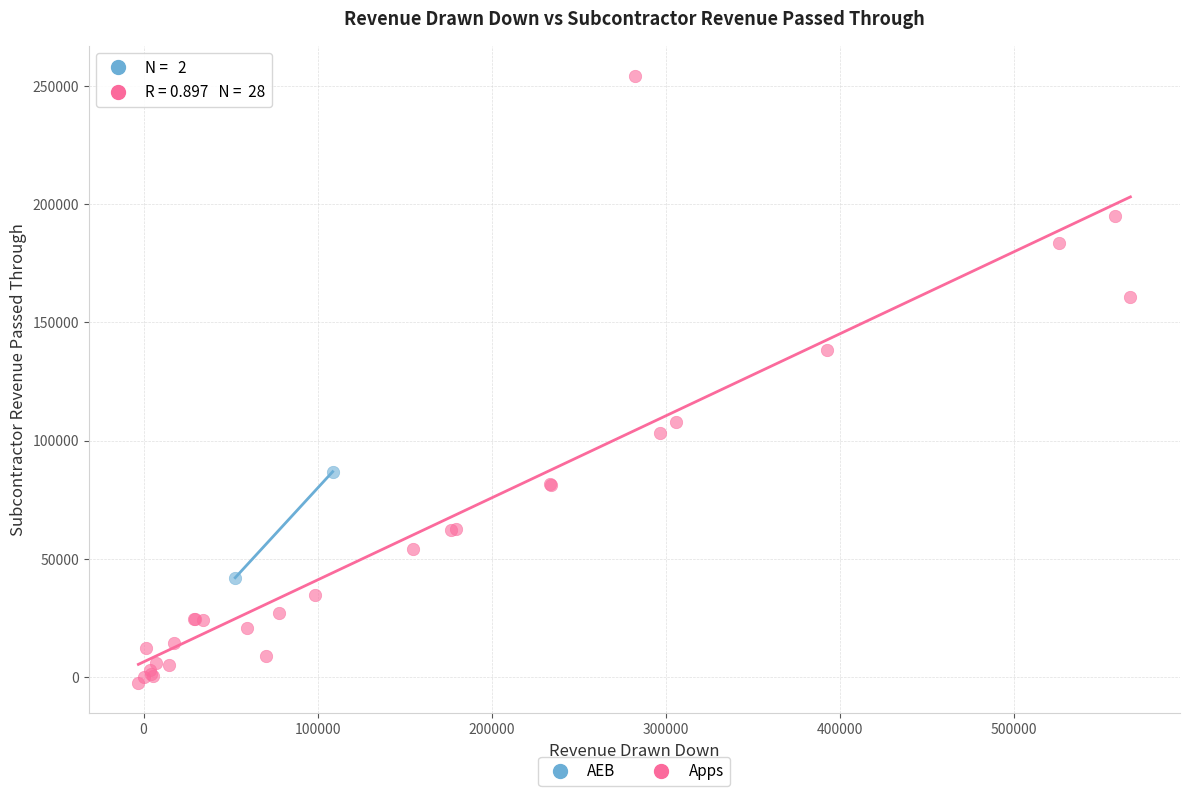

What are all the series names shown in the legend?

AEB, Apps